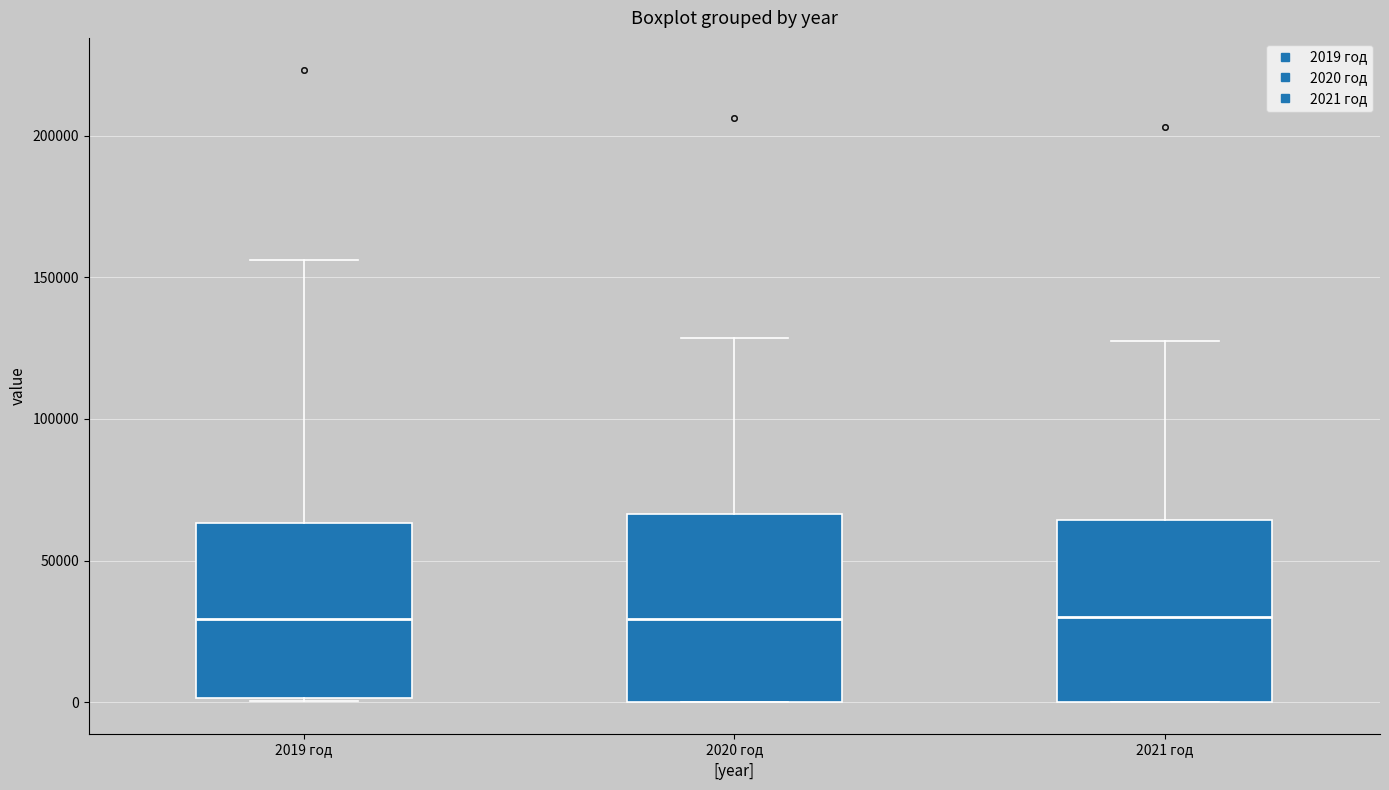

Reading left to right, read every box against the y-axis: the position of its median line, the range the box covers, and the ends of its whiskers. The values are not printed on the chart, so give them approximately, as read against the axis.

2019 год: median 30000, box 0 to 65000, whiskers 0 to 155000
2020 год: median 30000, box 0 to 65000, whiskers 0 to 130000
2021 год: median 30000, box 0 to 65000, whiskers 0 to 130000